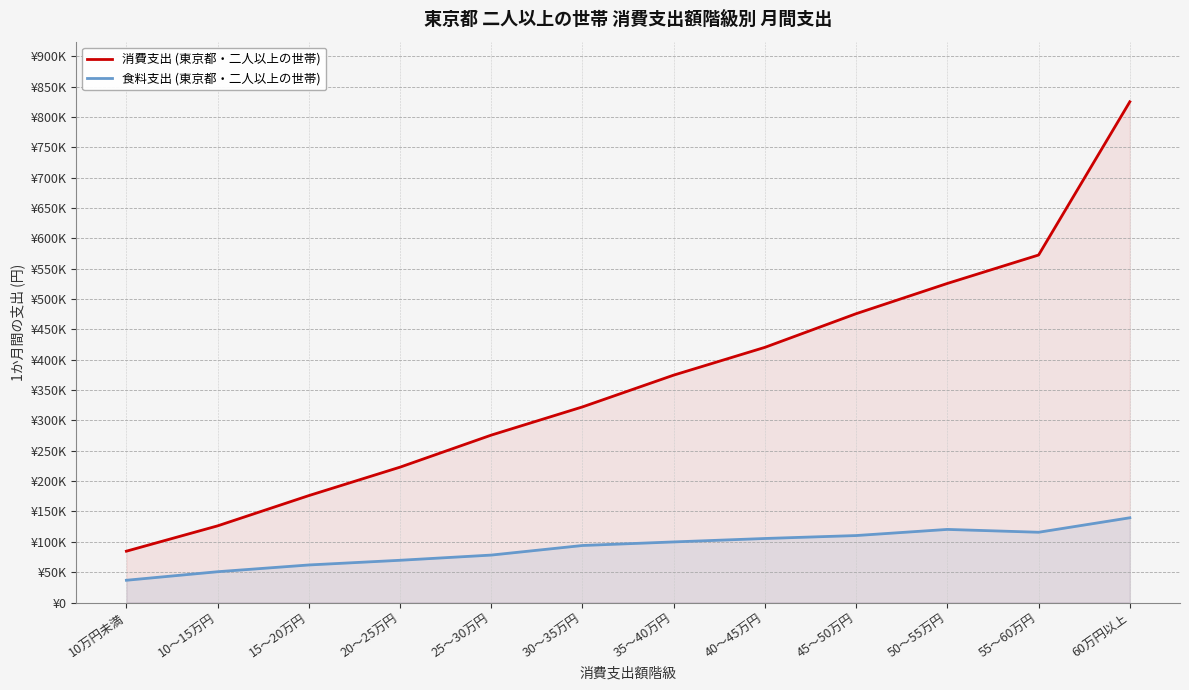

What is the sum of the 消費支出 (東京都・二人以上の世帯) values at 45～50万円 and 15～20万円?

652191